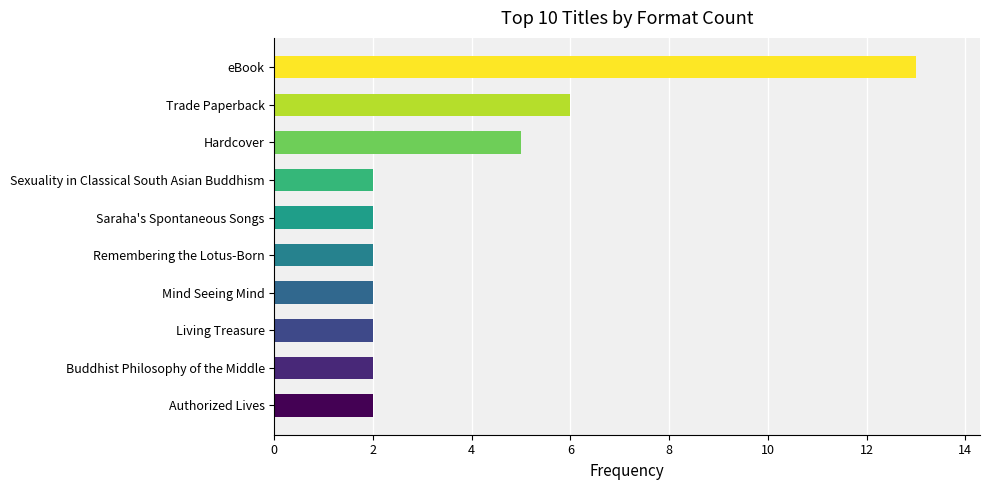

What is the change in value from Remembering the Lotus-Born to Hardcover?

+3